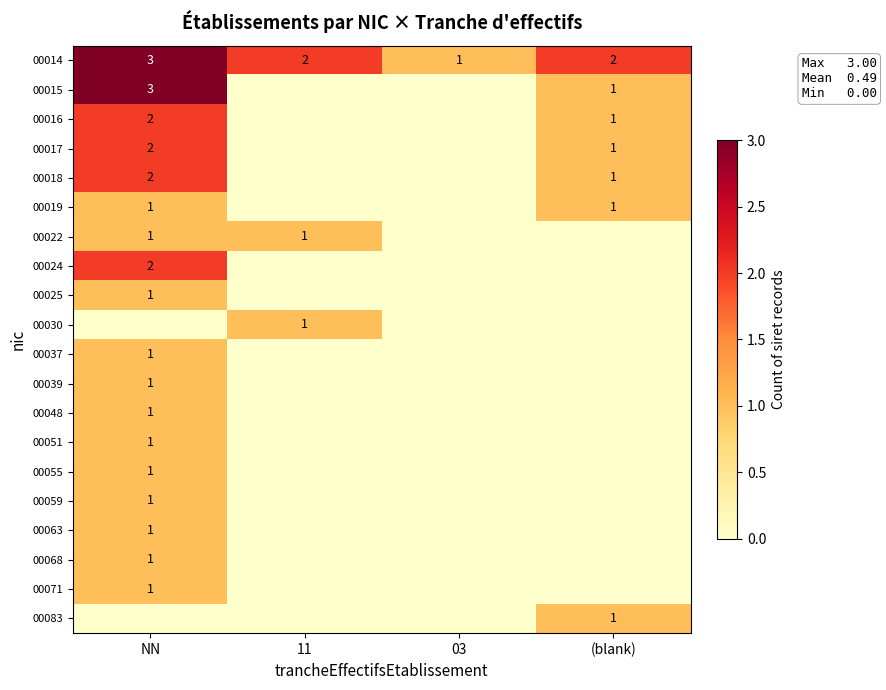

What is the difference between the highest and lowest values at (blank)?

2